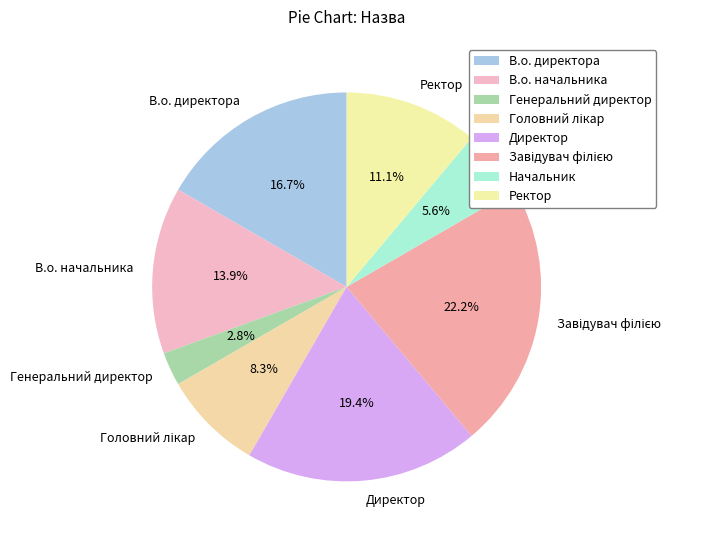

Which category has the smallest portion of the pie?

Генеральний директор